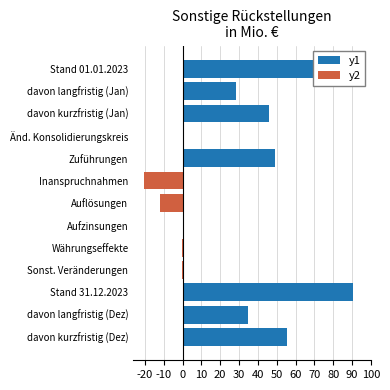

What is the value of the y2 bar at the 9th from the left?

-0.2